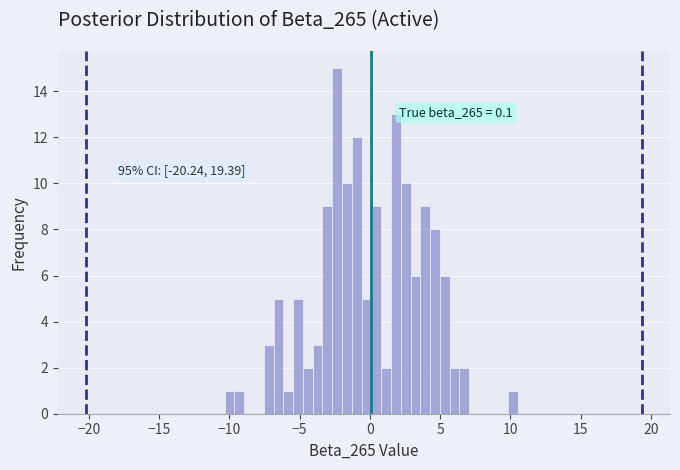

Around what value on the x-axis is the tallest bar? Give the approximate position of its centre, as read against the axis.

-2.5